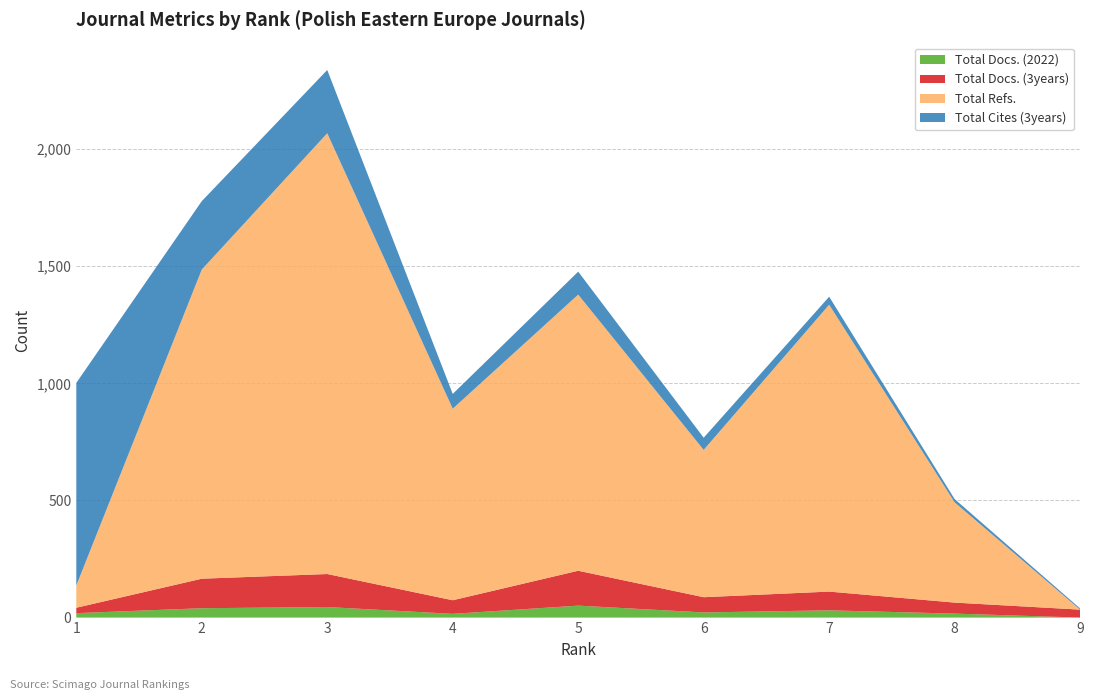

Reading left to right, what are all the values shown in this chart?

Total Docs. (2022): 19	40	45	16	51	22	31	17	0
Total Docs. (3years): 23	126	141	58	149	65	80	47	34
Total Refs.: 95	1320	1882	818	1179	629	1225	428	0
Total Cites (3years): 865	292	270	63	98	52	34	14	5